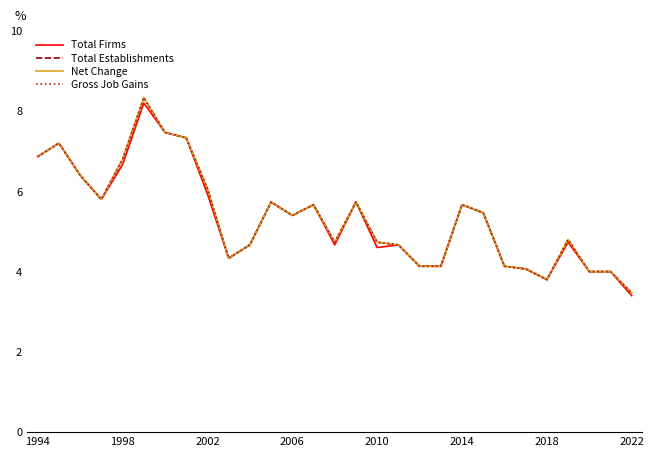

Does the chart display data point markers on the line(s)?

No